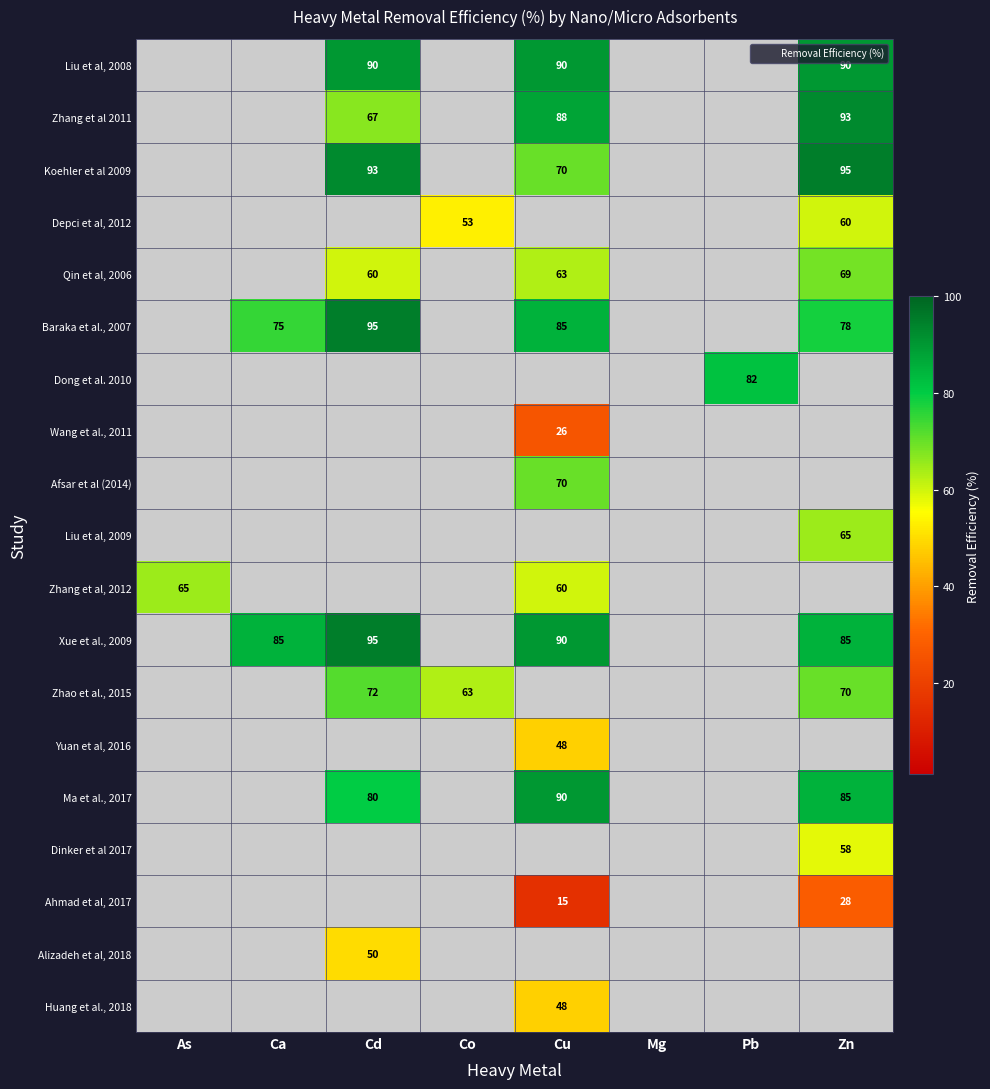

The value of Dinker et al 2017 at Zn is 30. True or false?

False